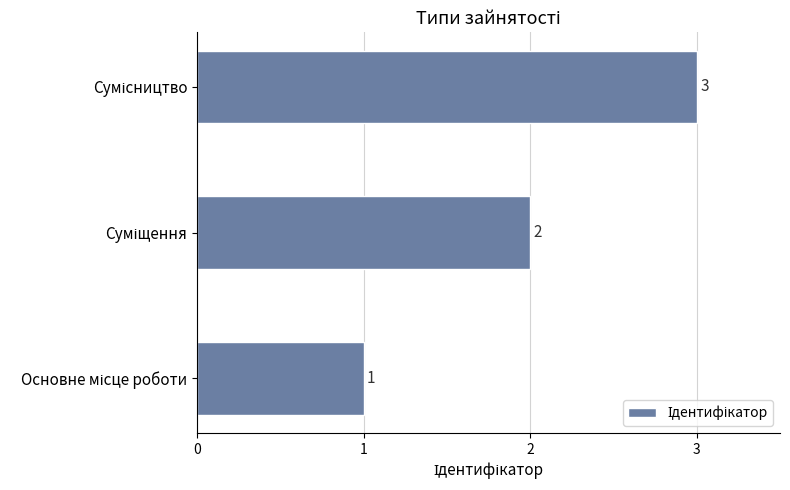

What is the maximum value shown in the chart?

3